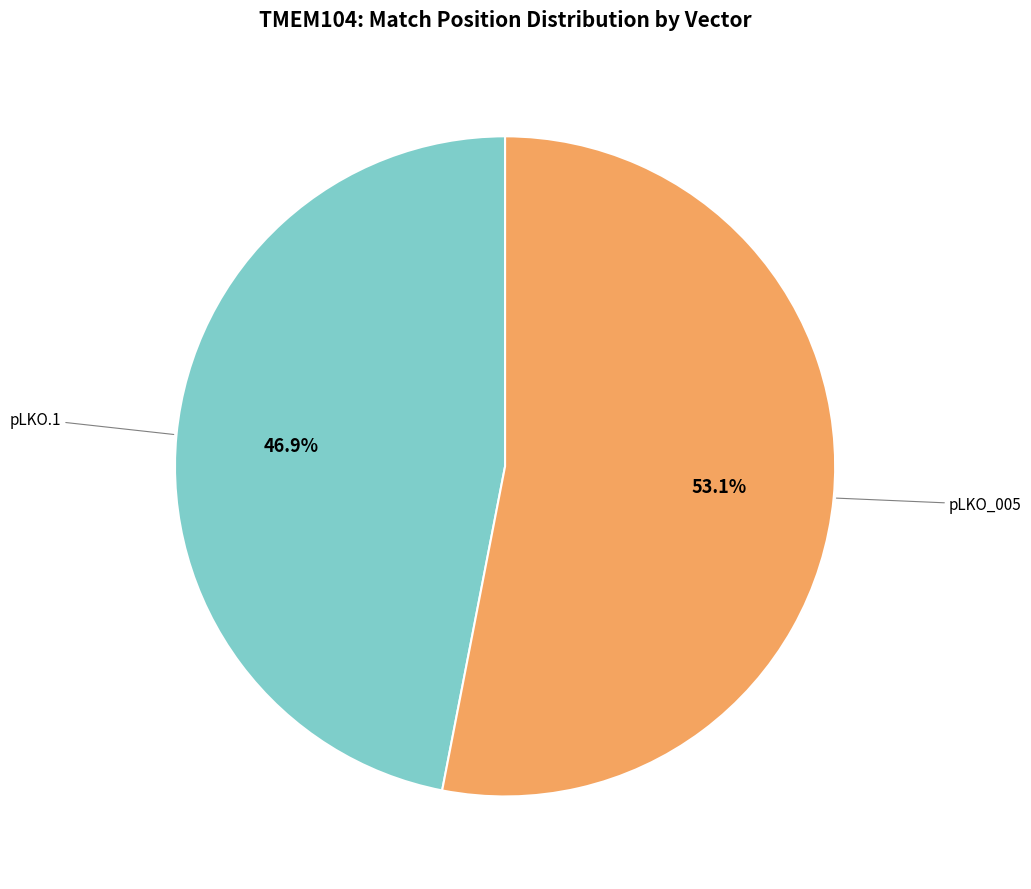

Is there a majority slice in this chart?

Yes